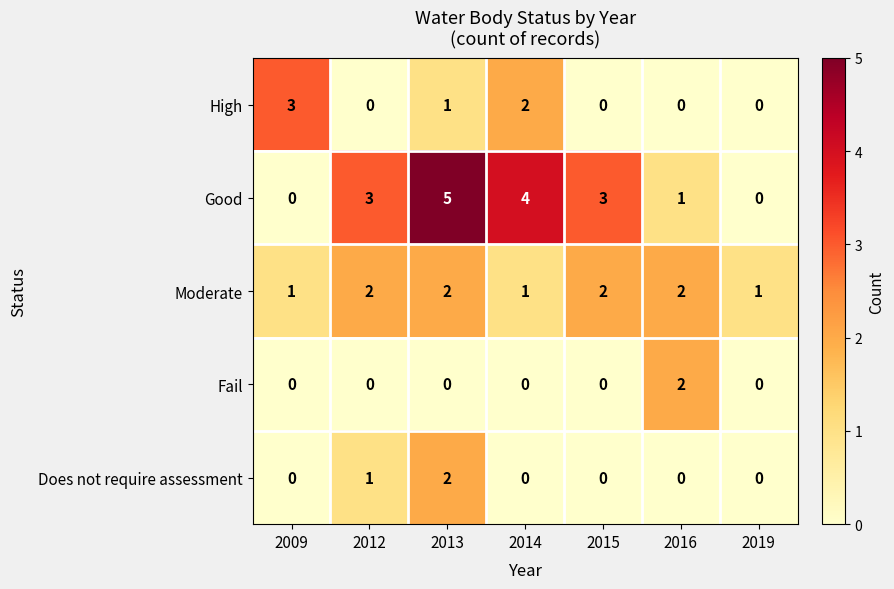

Which category has the highest value across all series?

2013